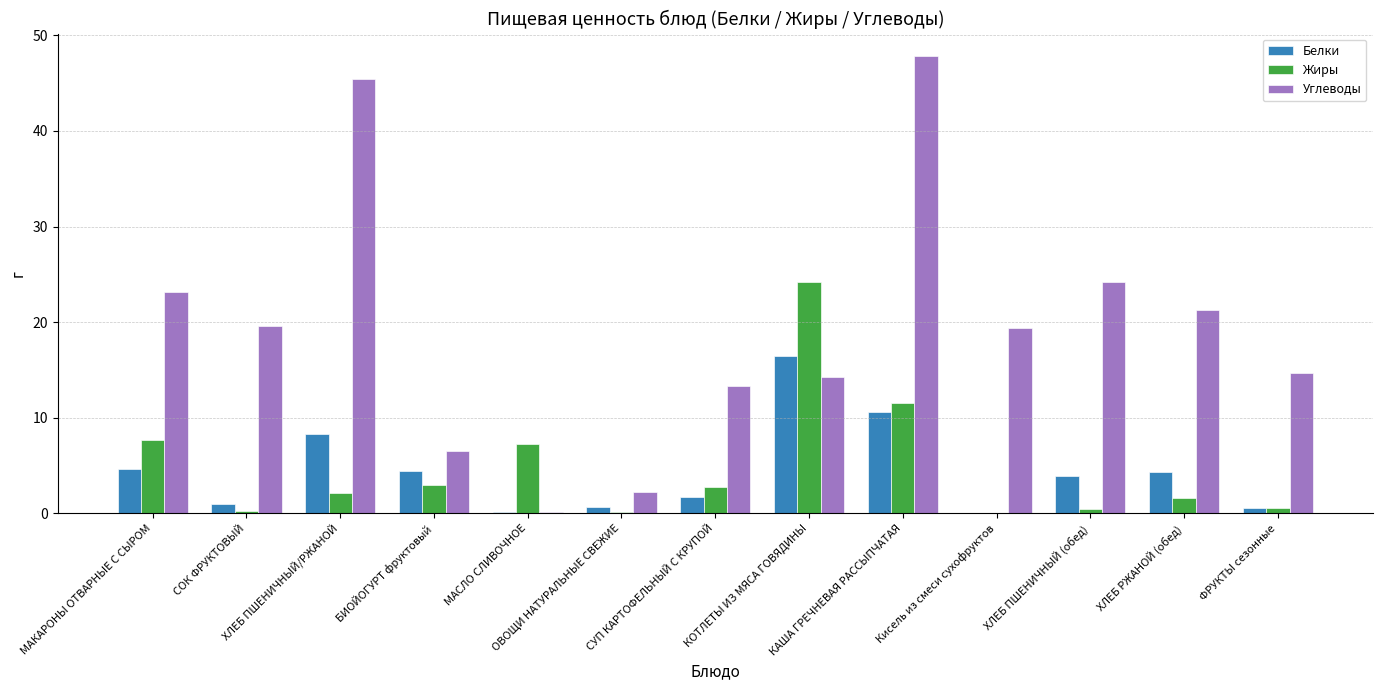

At which category is the sum across all series the highest?

КАША ГРЕЧНЕВАЯ РАССЫПЧАТАЯ